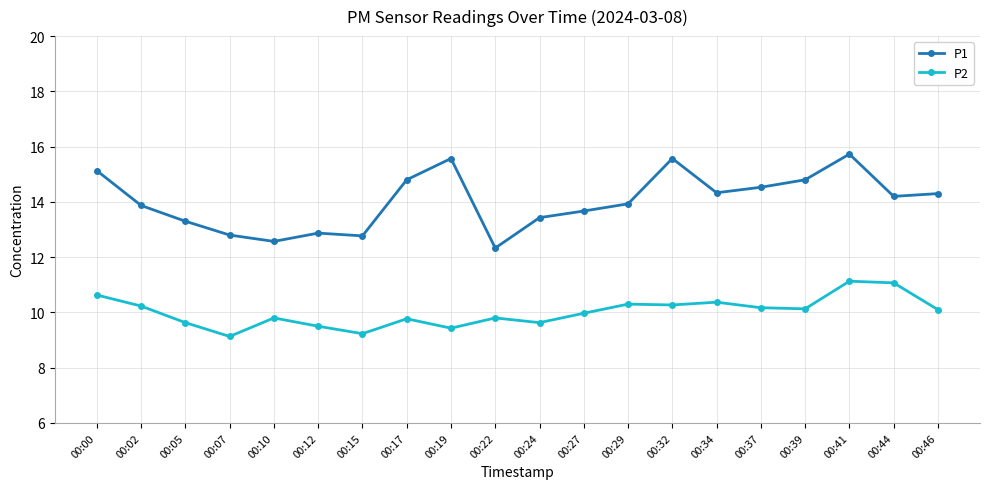

At which category does P1 reach its first local valley?

00:10